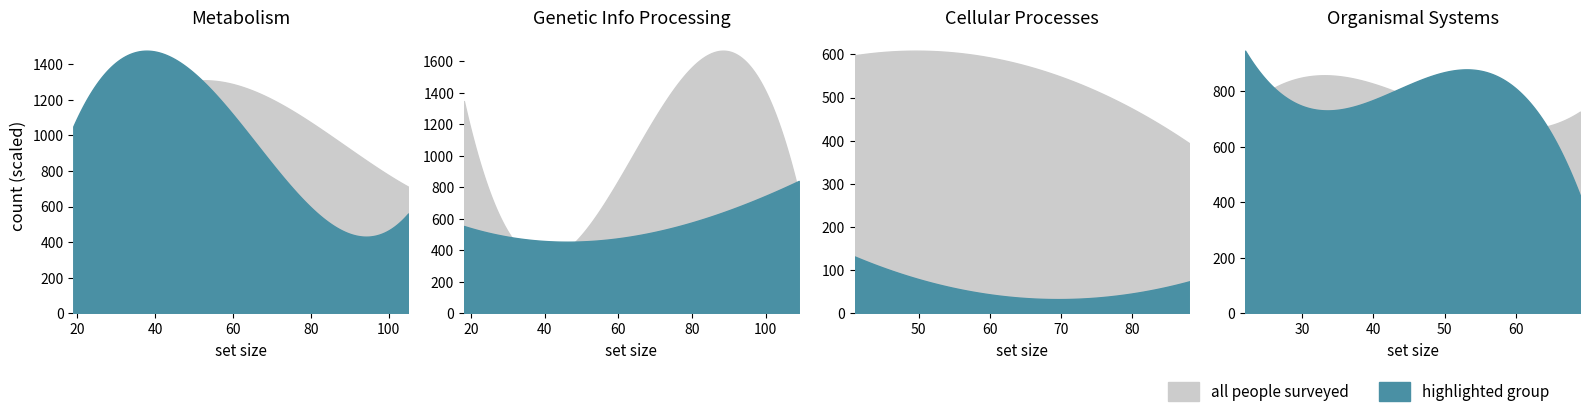

What is the change in value from 15 to 18?

-75